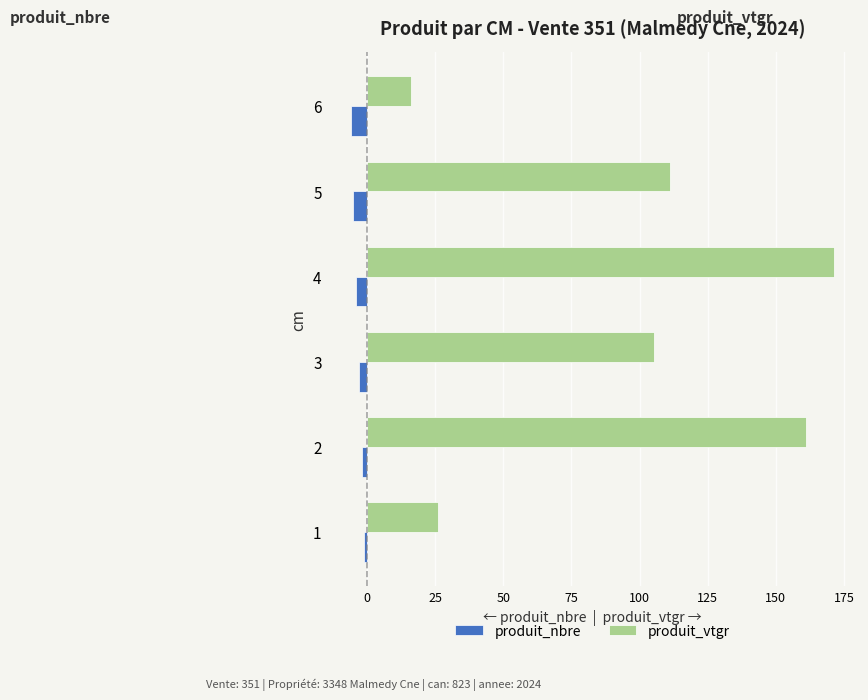

What is the sum of all produit_vtgr values?

591.1